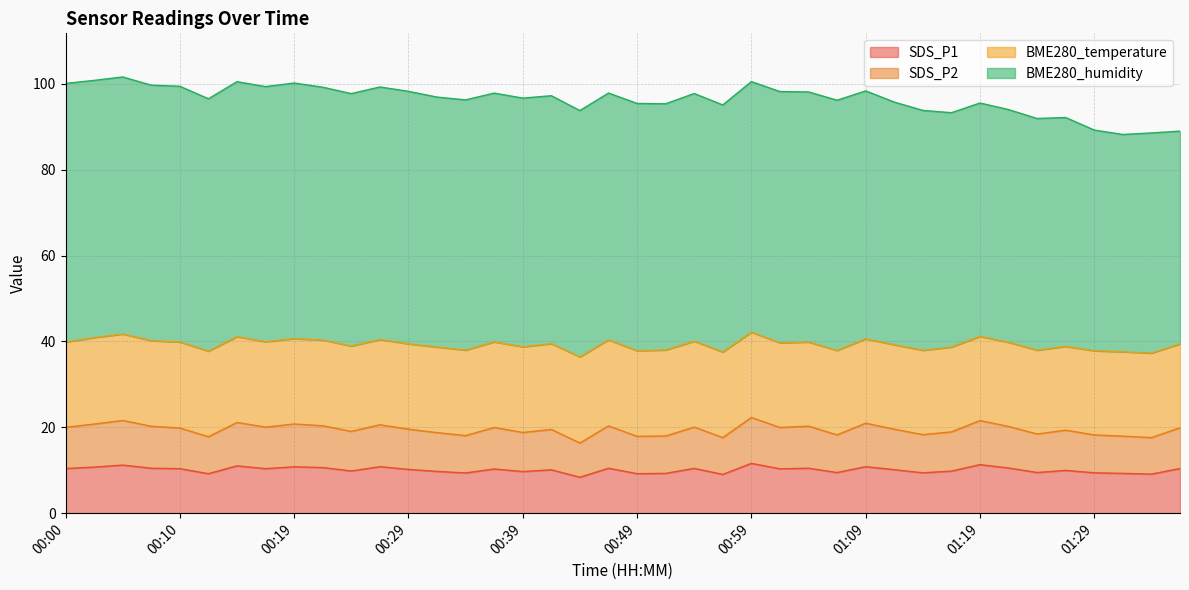

What is the minimum value shown in the chart?

8.4